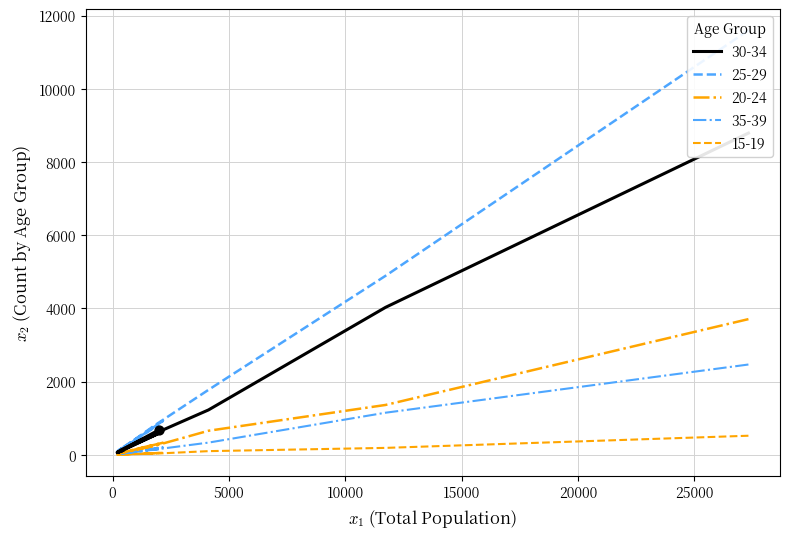

Is the value of 15-19 at 11730 greater than the value of 35-39 at 2157?

No